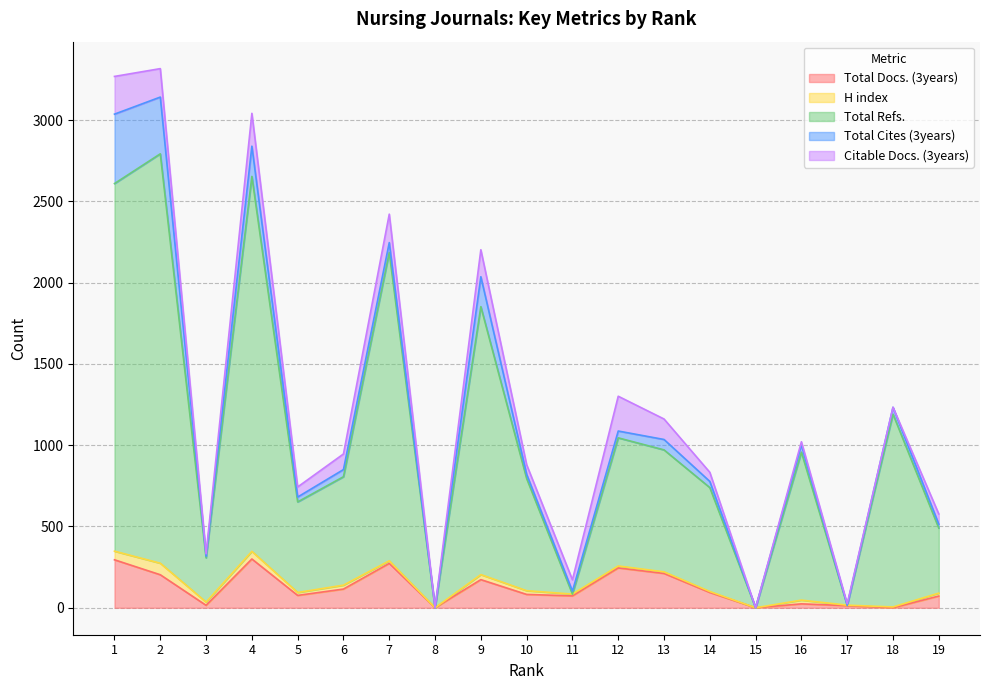

At which category does the chart reach its peak across all series?

2